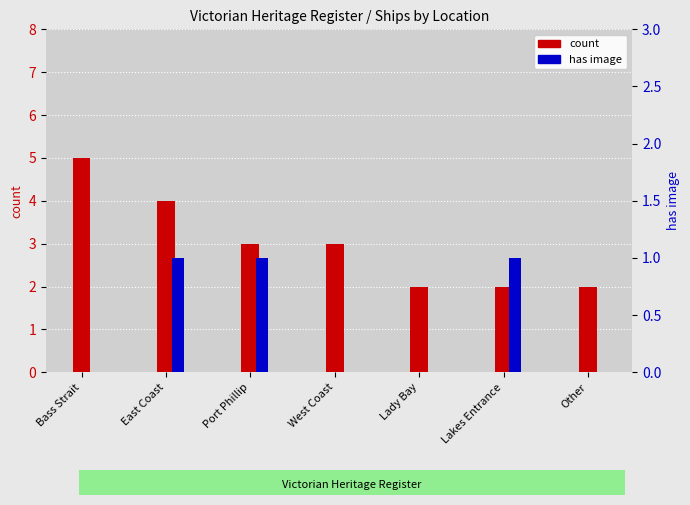

Which series has the largest range (max minus min)?

count